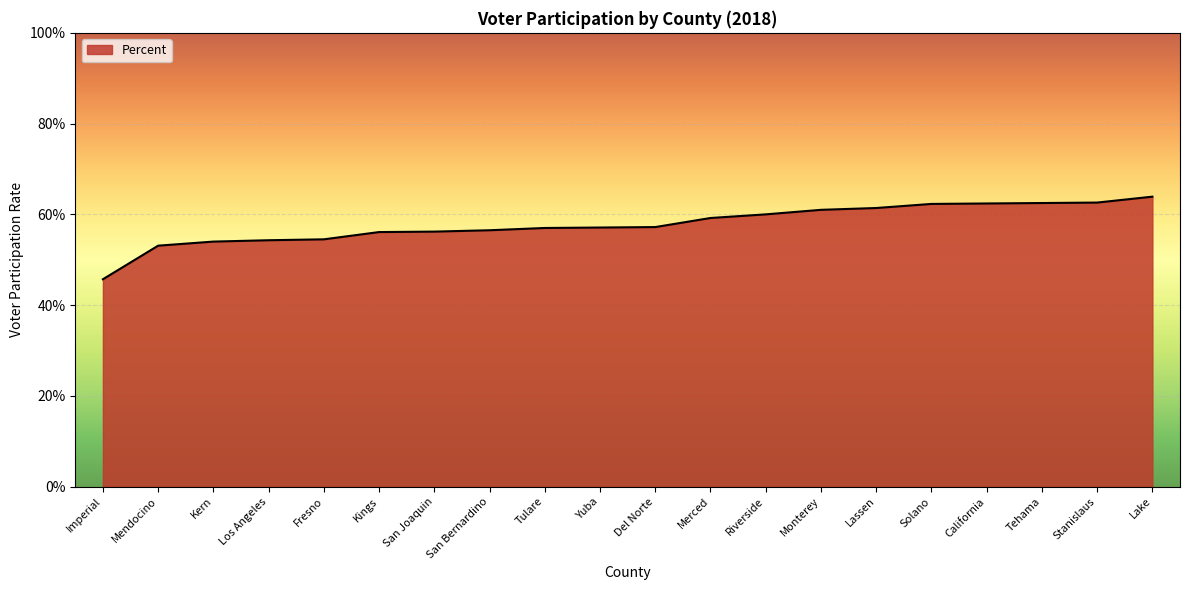

What is the label of the 12th point from the left?

Merced